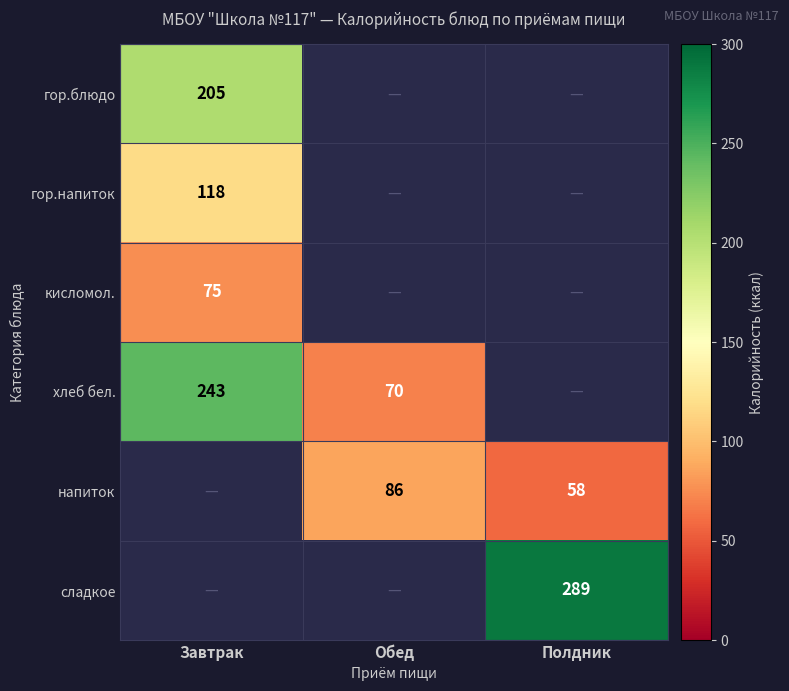

The напиток series shows 119 at Обед. True or false?

False